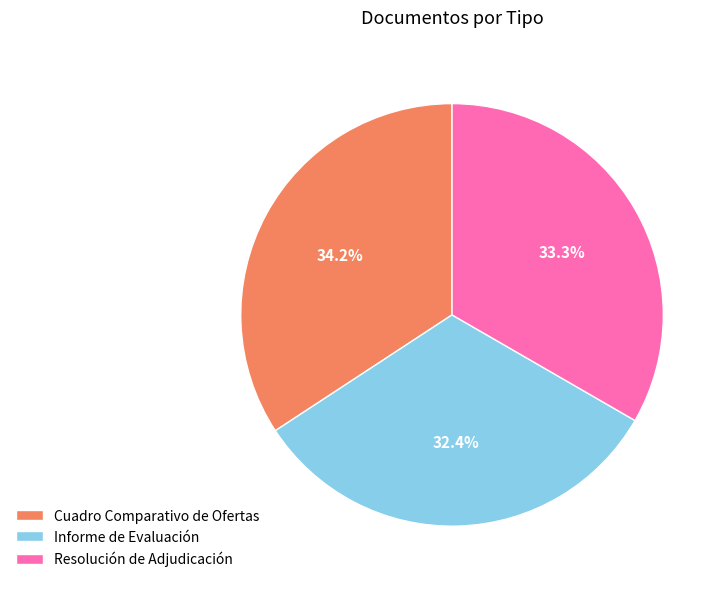

Is it true that Informe de Evaluación is 32% of the pie?

True